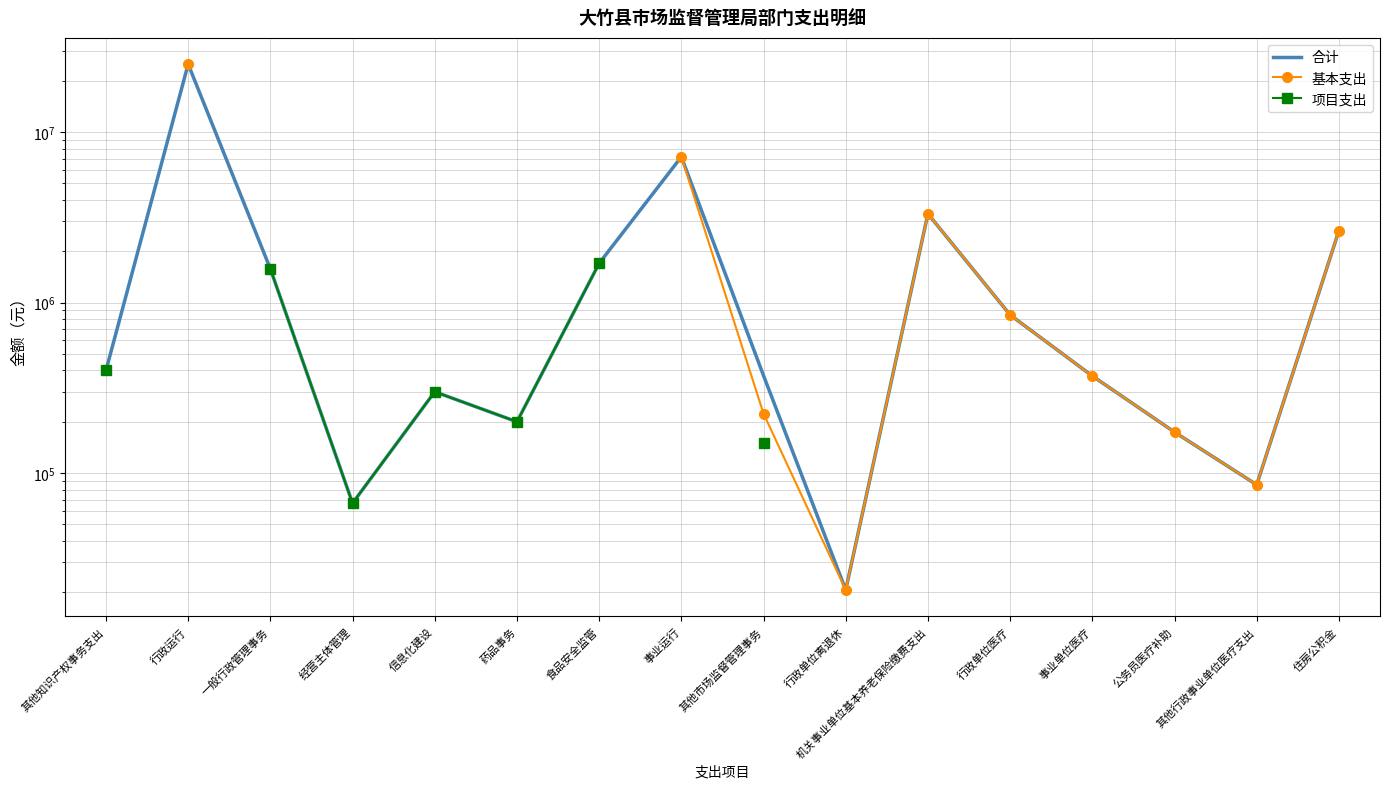

What is the minimum value for 项目支出?

66600.0